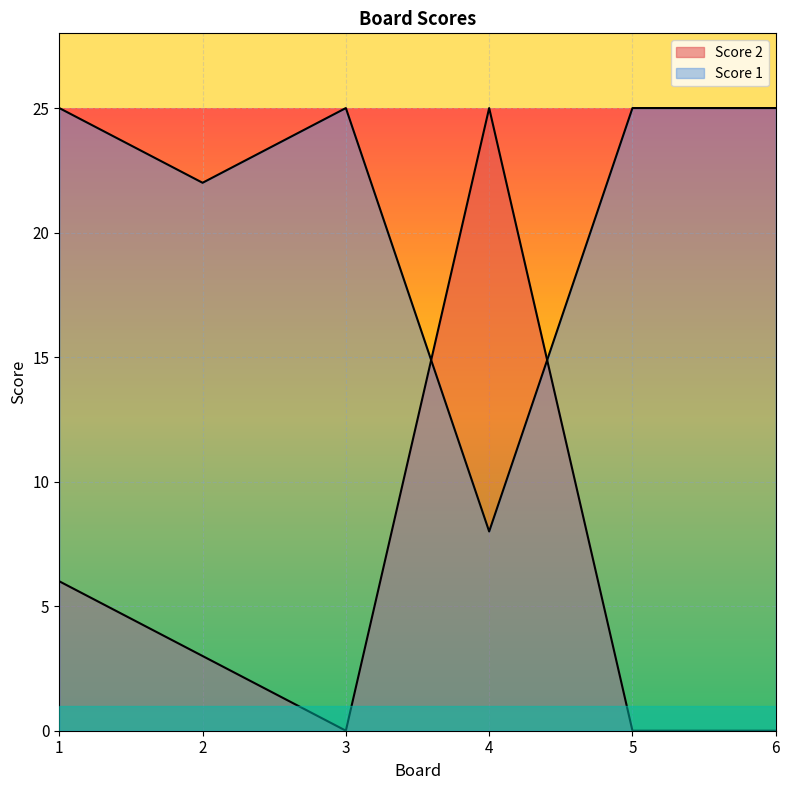

How many series are shown in this chart?

2